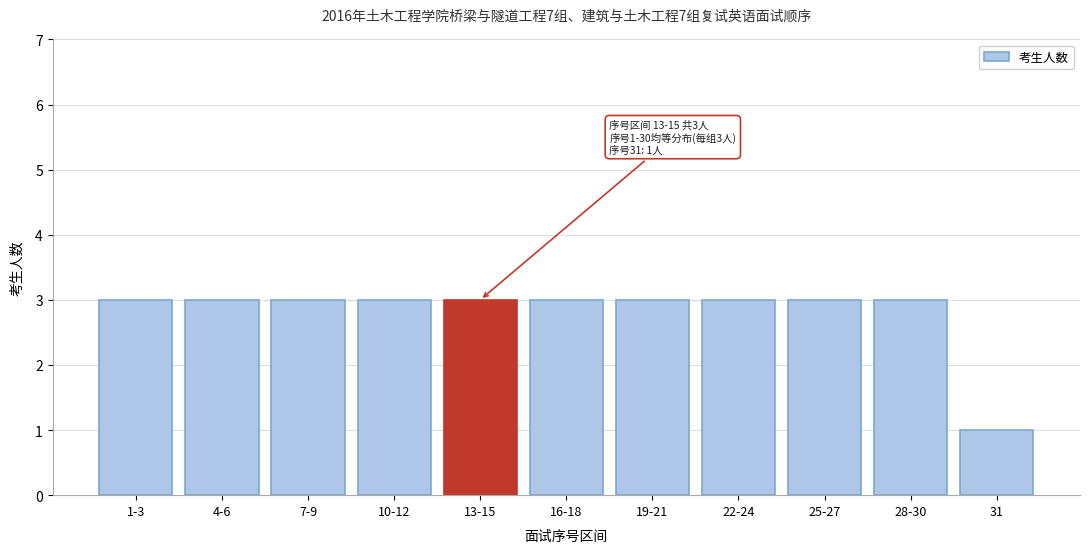

Reading right to left, extract all data points from this chart.

1	3	3	3	3	3	3	3	3	3	3